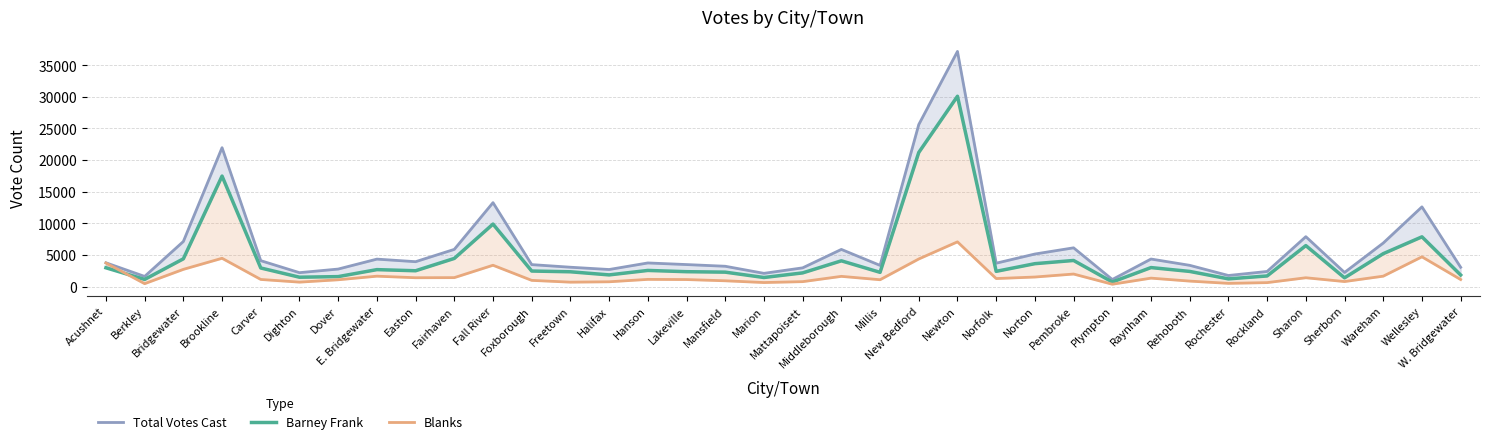

List the series in order of their overall mean, lowest first.

Blanks, Barney Frank, Total Votes Cast